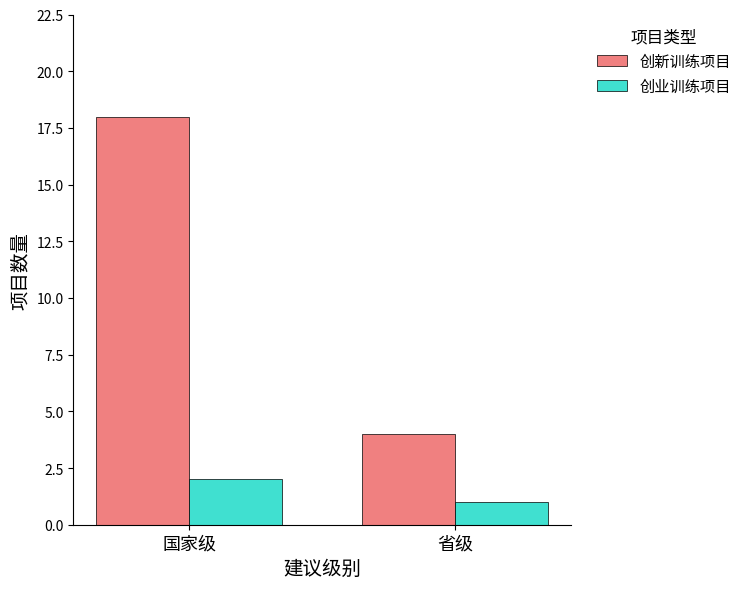

Count the number of categories in the chart.

2